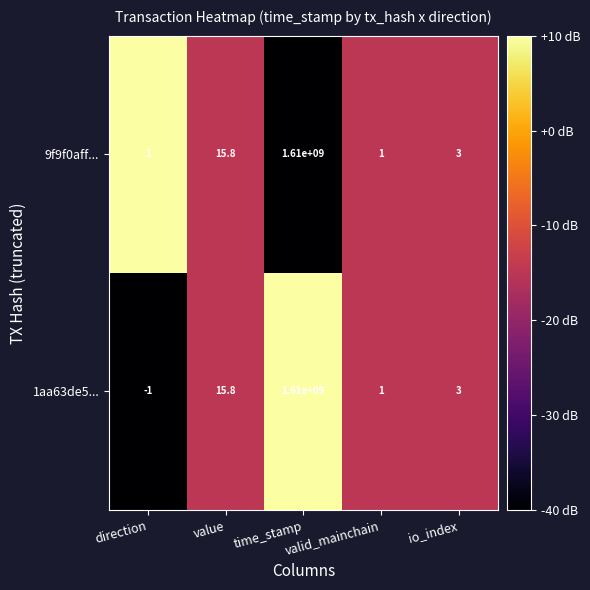

At which category is the sum across all series the highest?

time_stamp